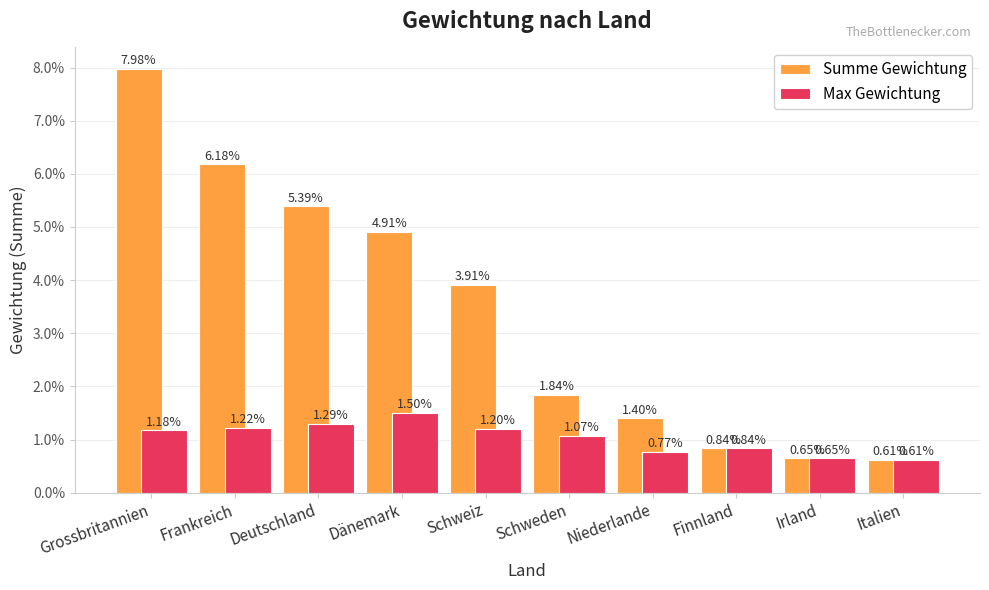

Rank the categories by Max Gewichtung value from highest to lowest.

Dänemark, Deutschland, Frankreich, Schweiz, Grossbritannien, Schweden, Finnland, Niederlande, Irland, Italien